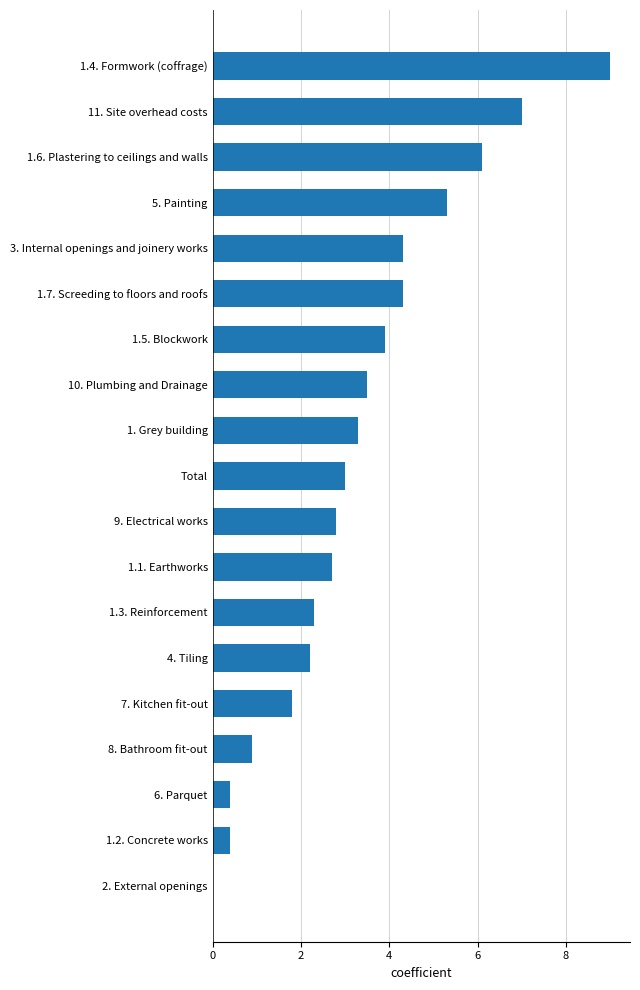

At which category does the chart reach its peak across all series?

1.4. Formwork (coffrage)